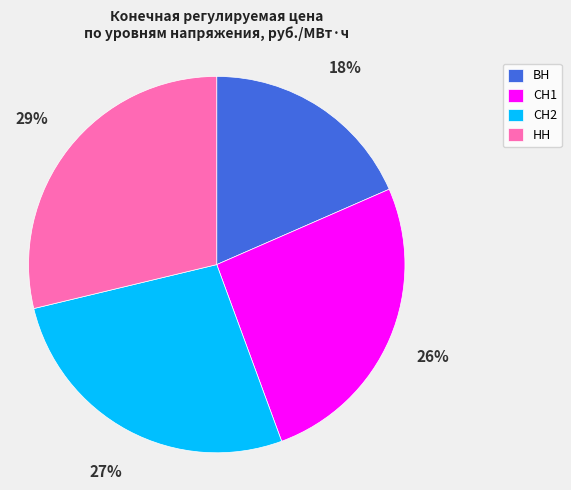

Is НН the majority of the pie?

No